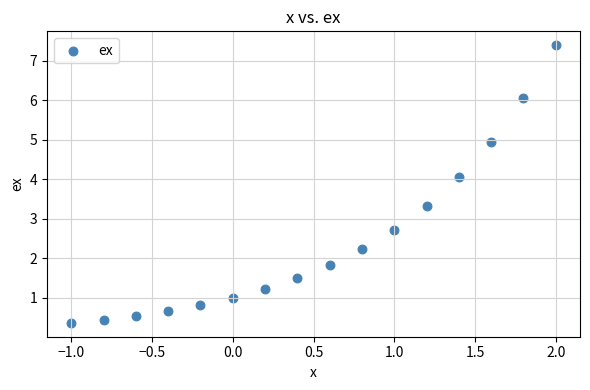

What is the range of Y values (max minus min)?

7.0